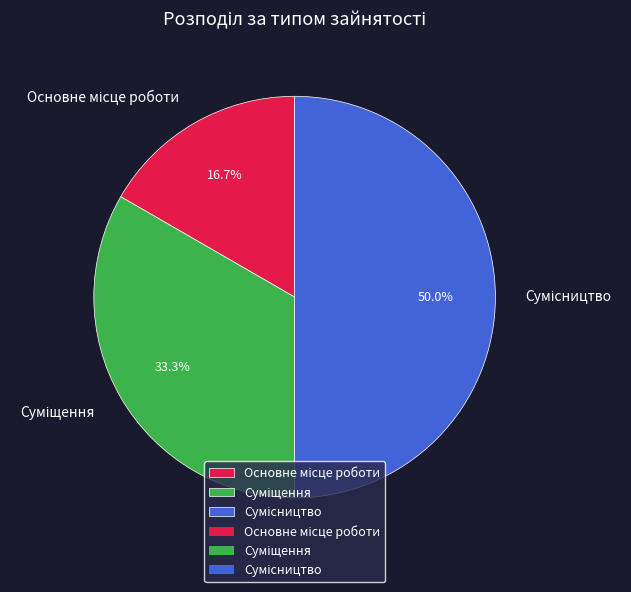

How many segments does this pie chart have?

3